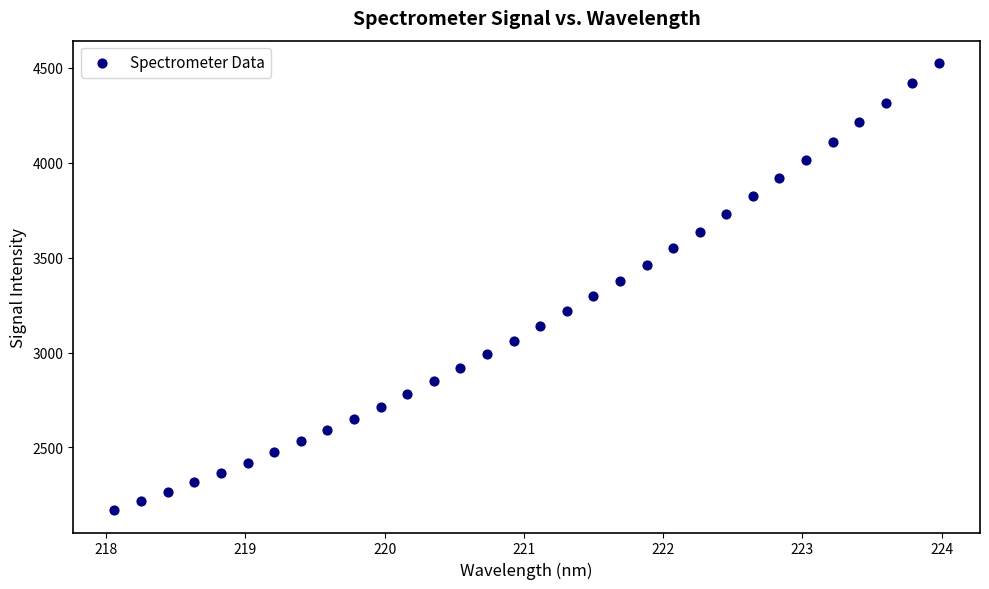

What is the range of X values (max minus min)?

5.9